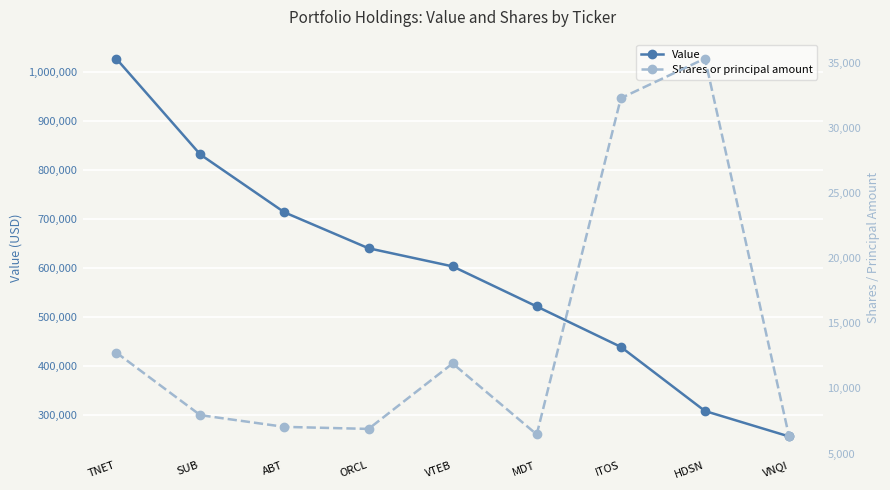

What is the label of the 3rd point from the left?

ABT